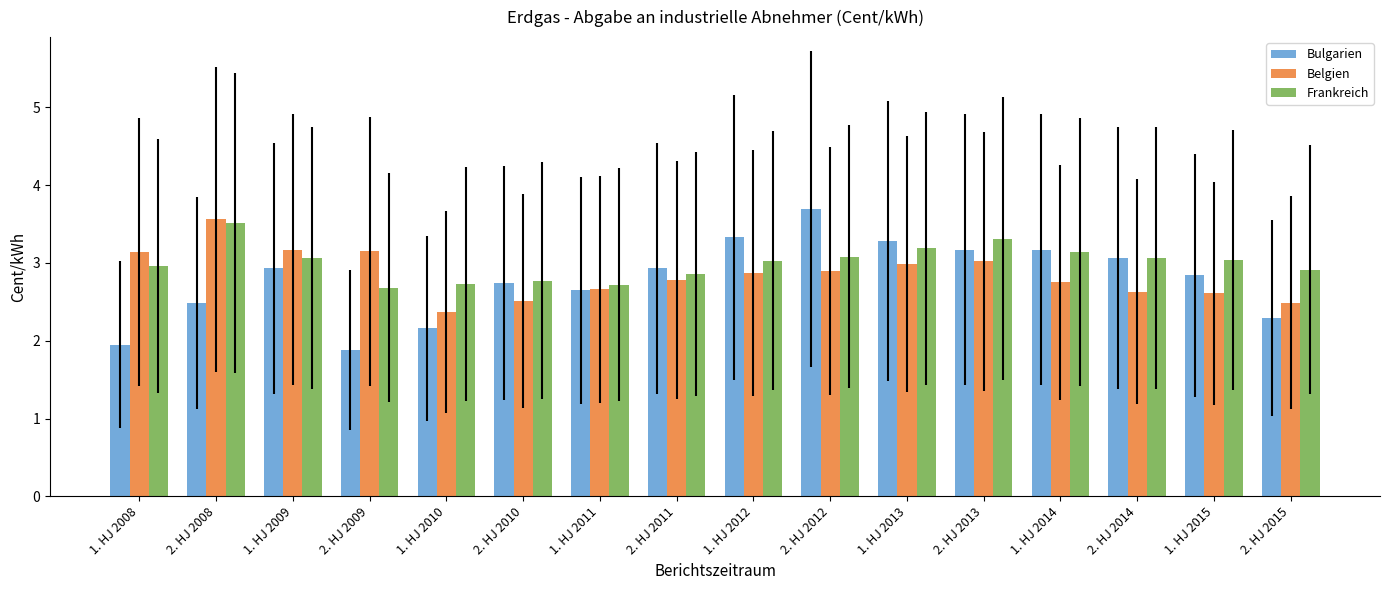

Are the bars horizontal?

No